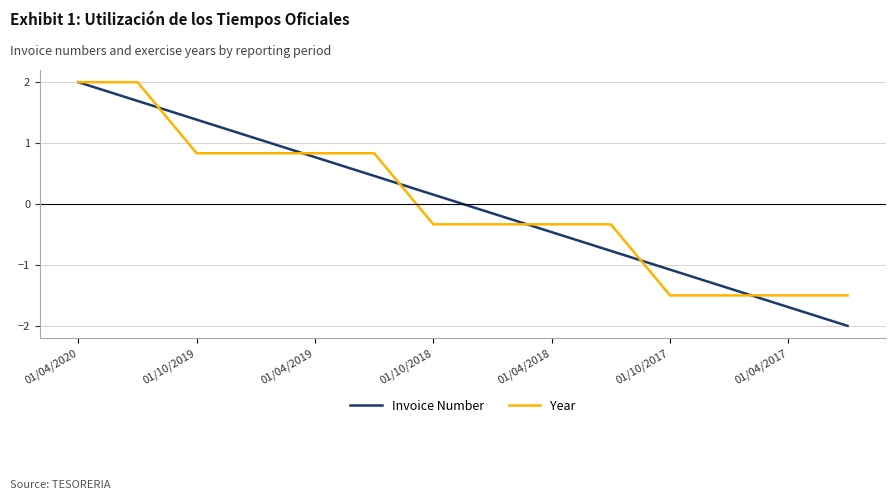

Which series has the largest range (max minus min)?

Invoice Number